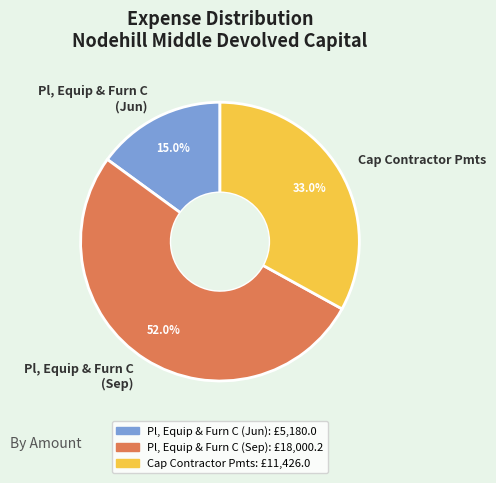

Which slice is the largest?

Pl, Equip & Furn C (Sep)